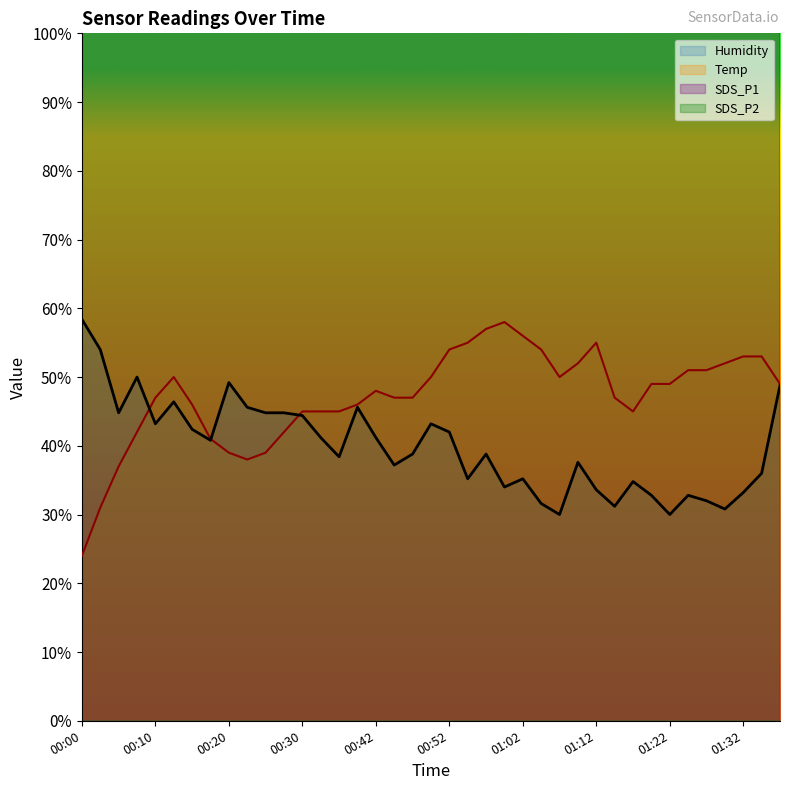

At which category is the sum across all series the highest?

01:12